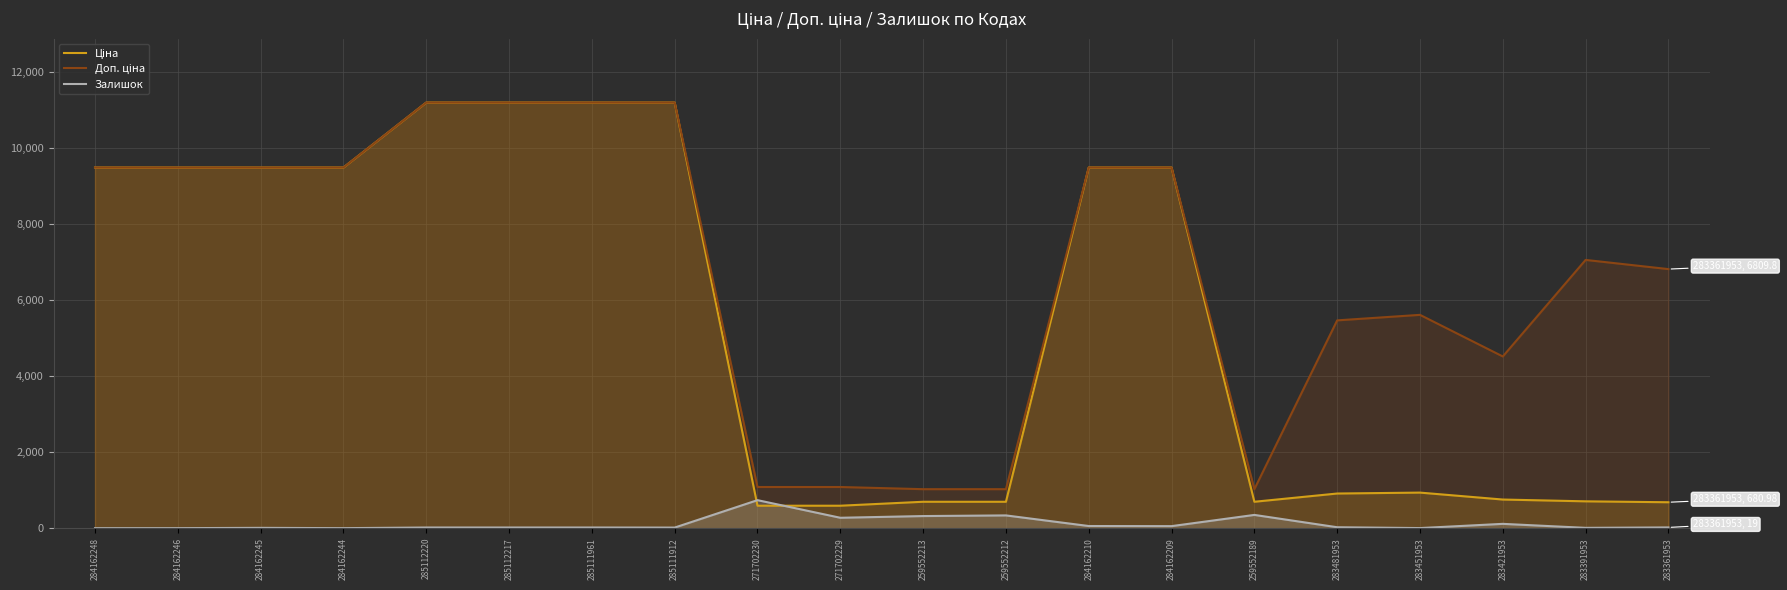

Reading right to left, transcribe all the data shown in this chart.

Ціна: 283361953=681.0	283391953=705.1	283421953=752.2	283451953=934.5	283481953=910.4	259552189=693.7	284162209=9480.1	284162210=9480.1	259552212=693.7	259552213=693.7	271702229=589.9	271702230=589.9	285111912=11188.2	285111961=11188.2	285112217=11188.2	285112220=11188.2	284162244=9480.1	284162245=9480.1	284162246=9480.1	284162248=9480.1
Доп. ціна: 283361953=6809.8	283391953=7051.3	283421953=4513.3	283451953=5607.2	283481953=5462.3	259552189=1024.6	284162209=9480.1	284162210=9480.1	259552212=1024.6	259552213=1024.6	271702229=1081.7	271702230=1081.7	285111912=11188.2	285111961=11188.2	285112217=11188.2	285112220=11188.2	284162244=9480.1	284162245=9480.1	284162246=9480.1	284162248=9480.1
Залишок: 283361953=19.0	283391953=8.0	283421953=113.0	283451953=2.0	283481953=24.0	259552189=348.0	284162209=53.0	284162210=56.0	259552212=335.0	259552213=318.0	271702229=273.0	271702230=736.0	285111912=15.0	285111961=17.0	285112217=17.0	285112220=17.0	284162244=0.0	284162245=8.0	284162246=0.0	284162248=0.0